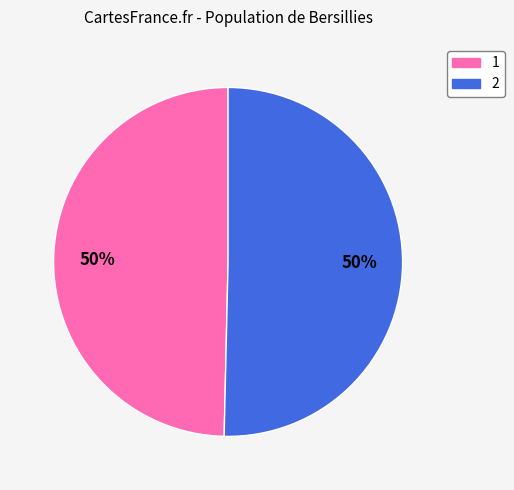

To the nearest percent, what is the average slice percentage?

50%